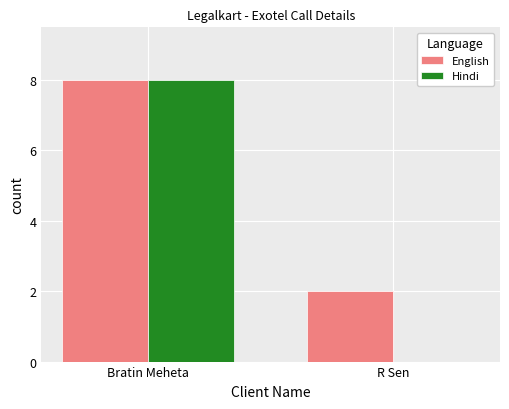

Count the number of categories in the chart.

2